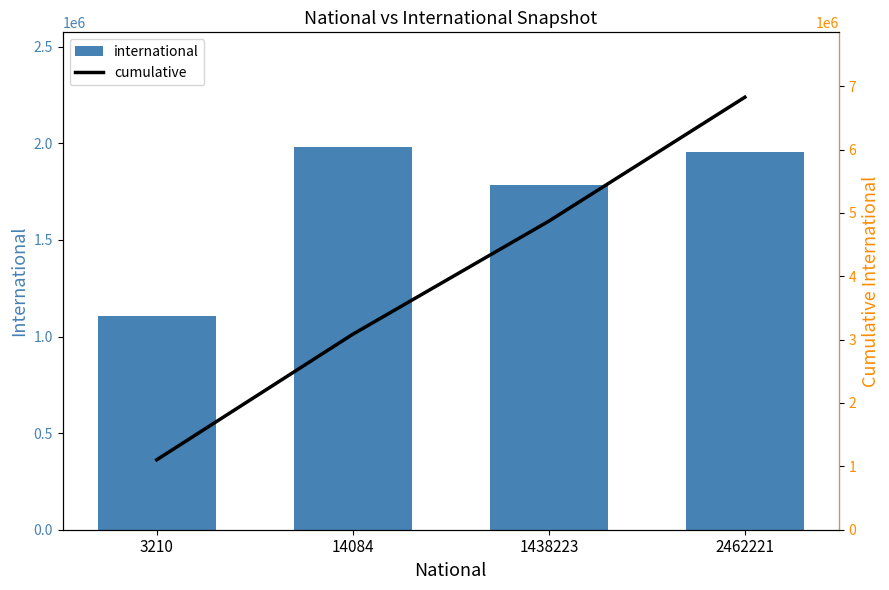

How many data points in international are less than 1955861?

2